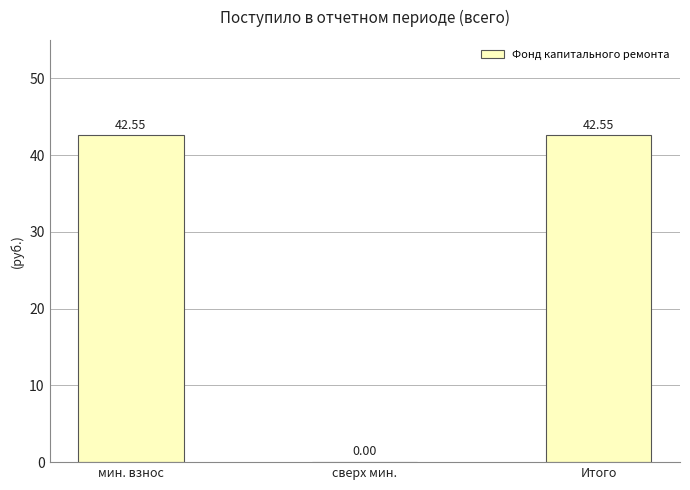

Which has a higher value, сверх мин. or Итого?

Итого